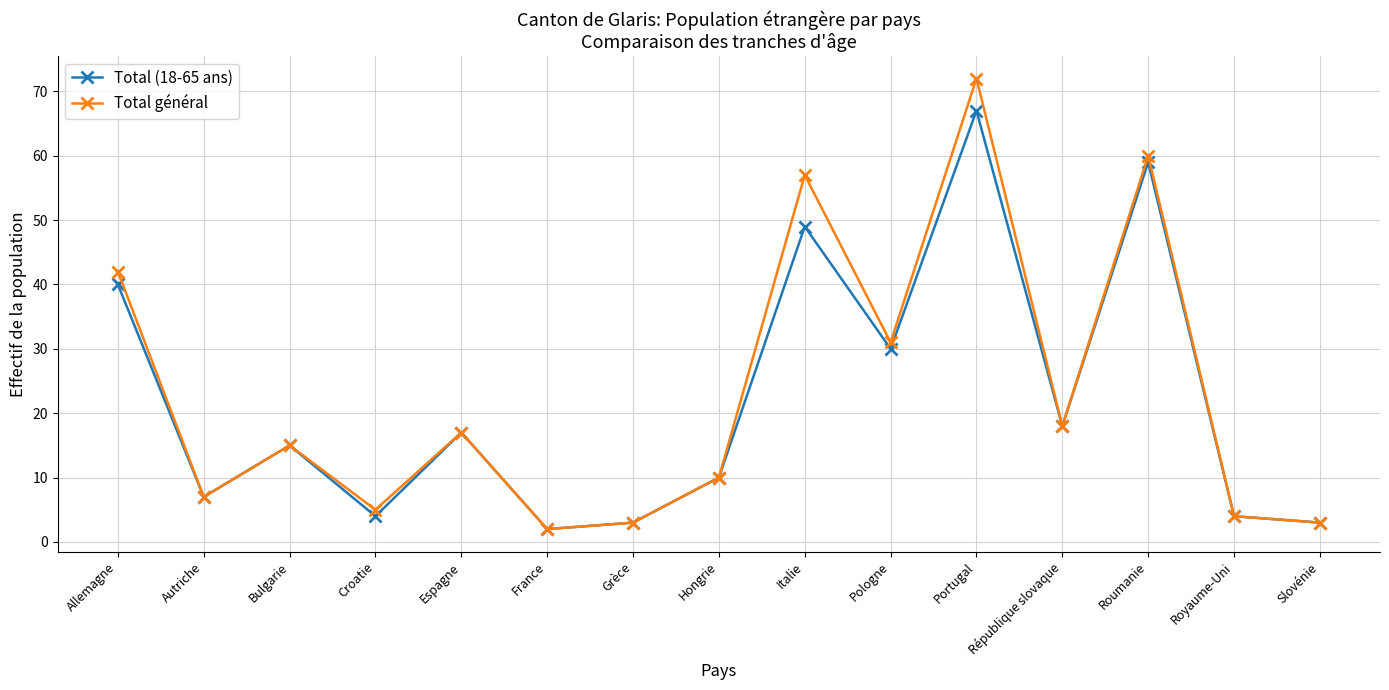

Does the chart display data point markers on the line(s)?

Yes